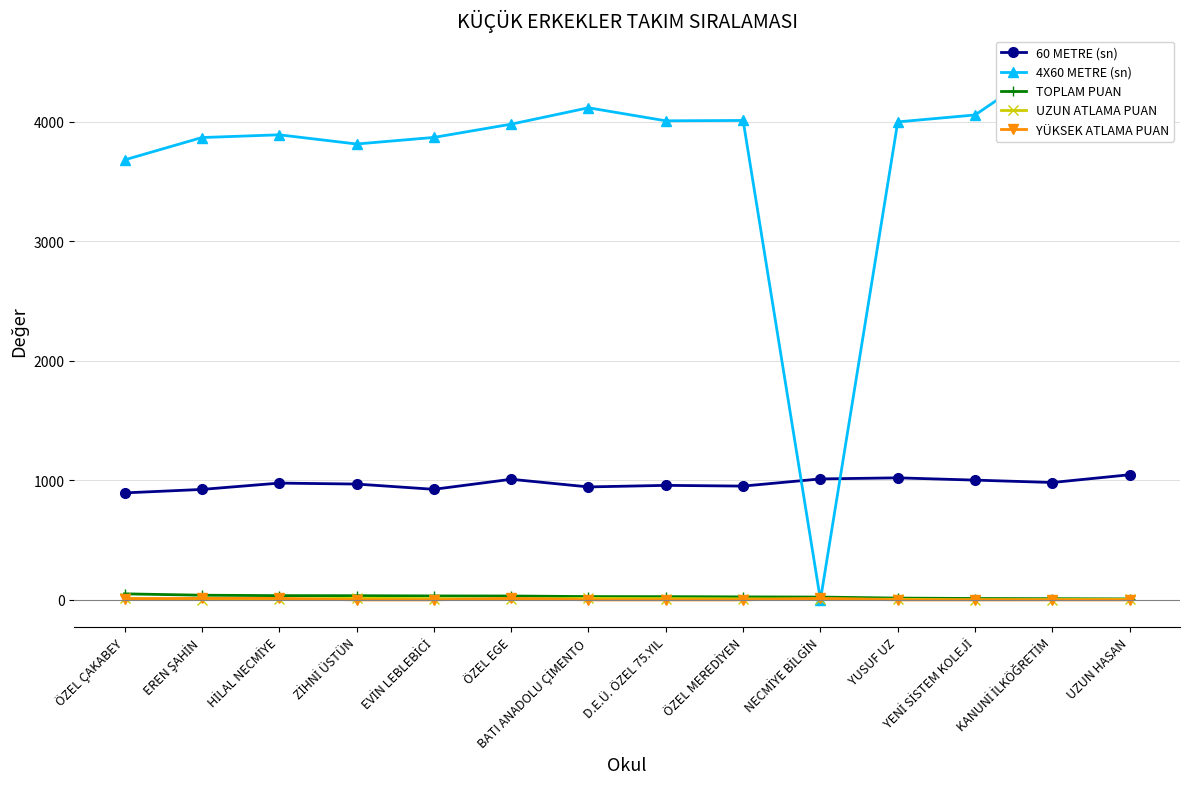

List the labels in order of TOPLAM PUAN value, smallest first.

UZUN HASAN, KANUNİ İLKÖĞRETİM, YENİ SİSTEM KOLEJİ, YUSUF UZ, NECMİYE BİLGİN, ÖZEL MEREDİYEN, D.E.Ü. ÖZEL 75.YIL, BATI ANADOLU ÇİMENTO, ÖZEL EGE, EVİN LEBLEBİCİ, ZİHNİ ÜSTÜN, HİLAL NECMİYE, EREN ŞAHİN, ÖZEL ÇAKABEY